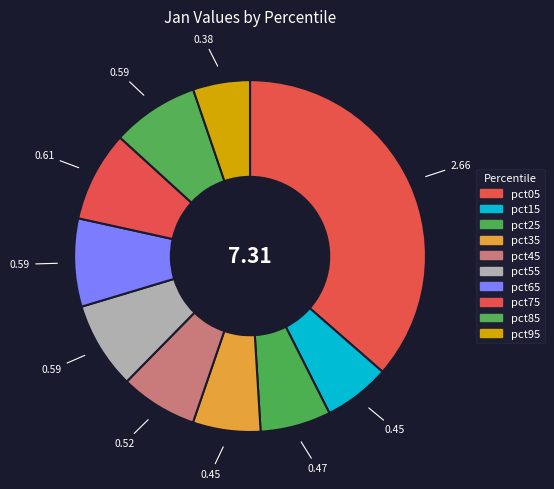

Count the number of slices in the pie.

10